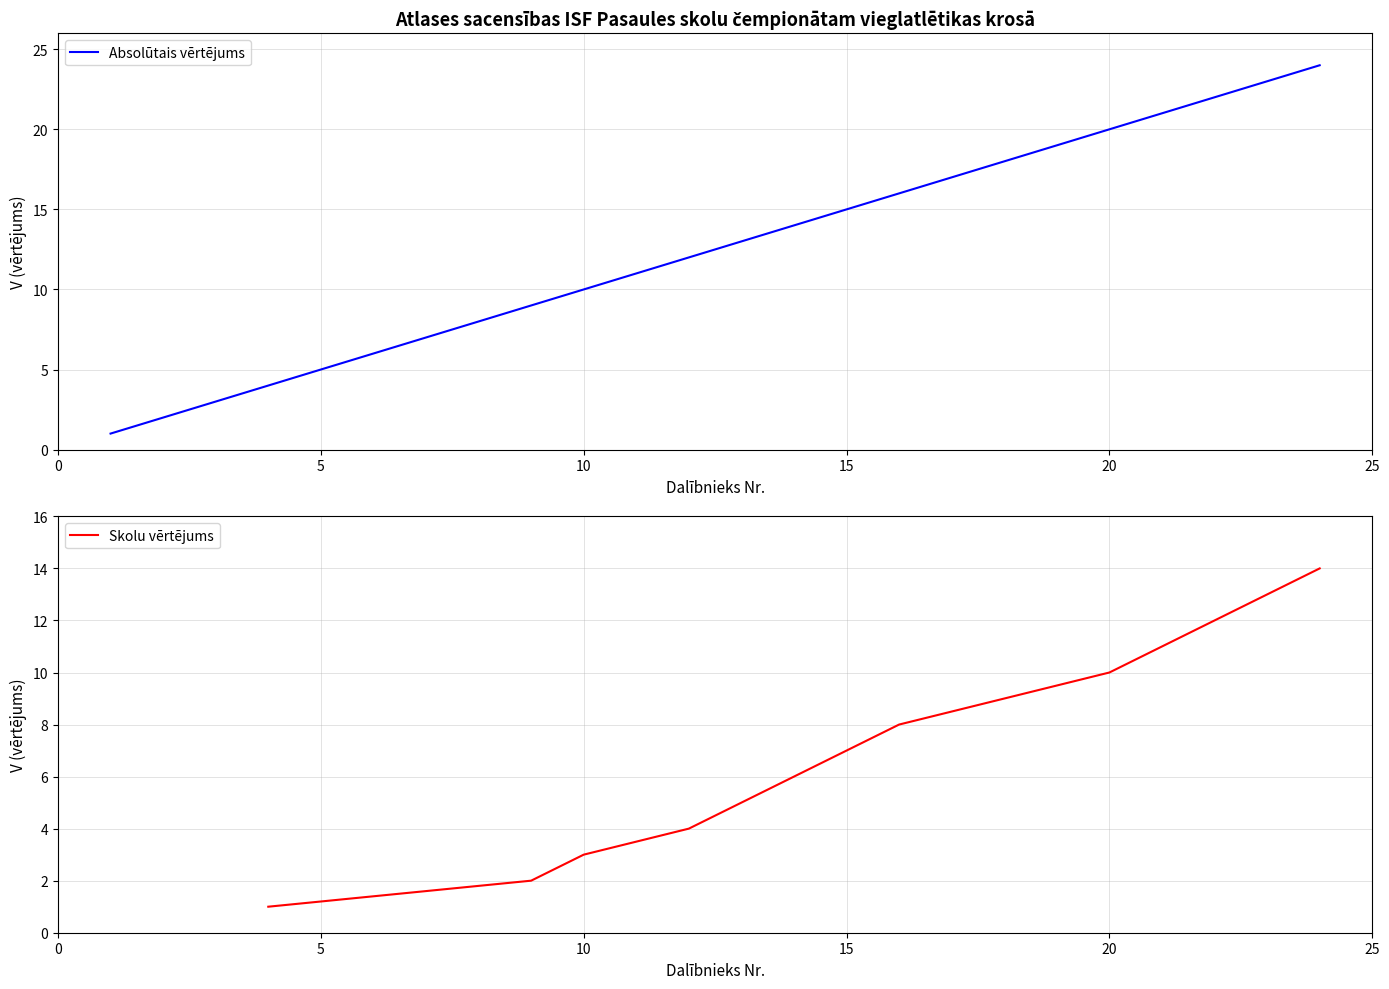

Reading right to left, what are all the values shown in this chart?

24	23	22	21	20	19	18	17	16	15	14	13	12	11	10	9	8	7	6	5	4	3	2	1